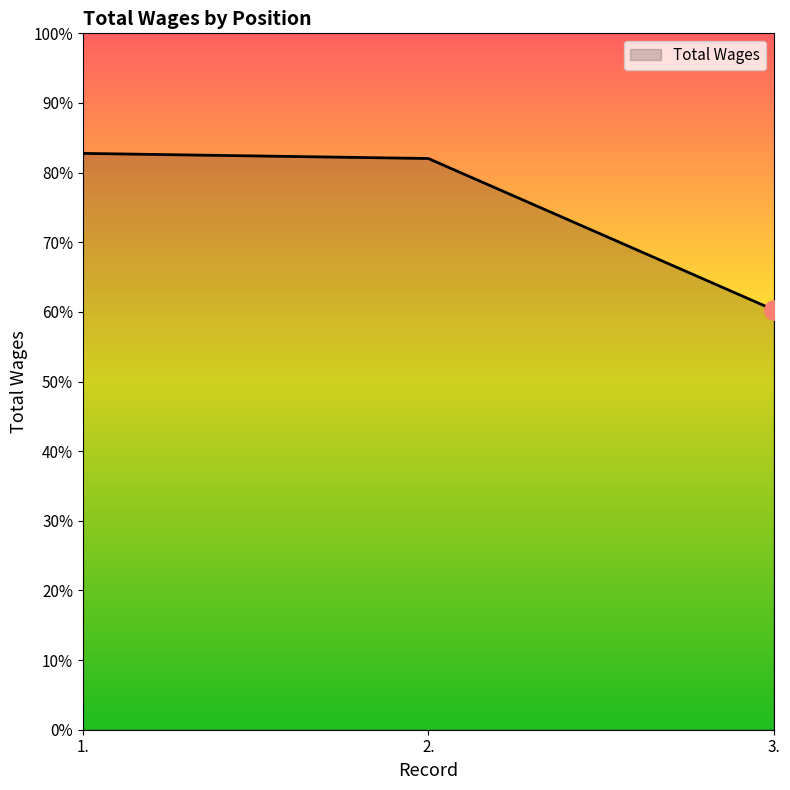

At which label does the data first exceed 27069?

1.